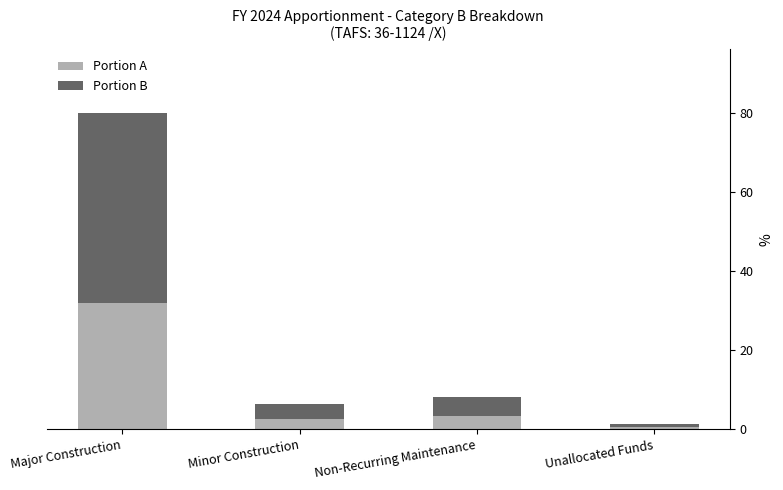

The value of Portion B at Unallocated Funds is 3471060. True or false?

False